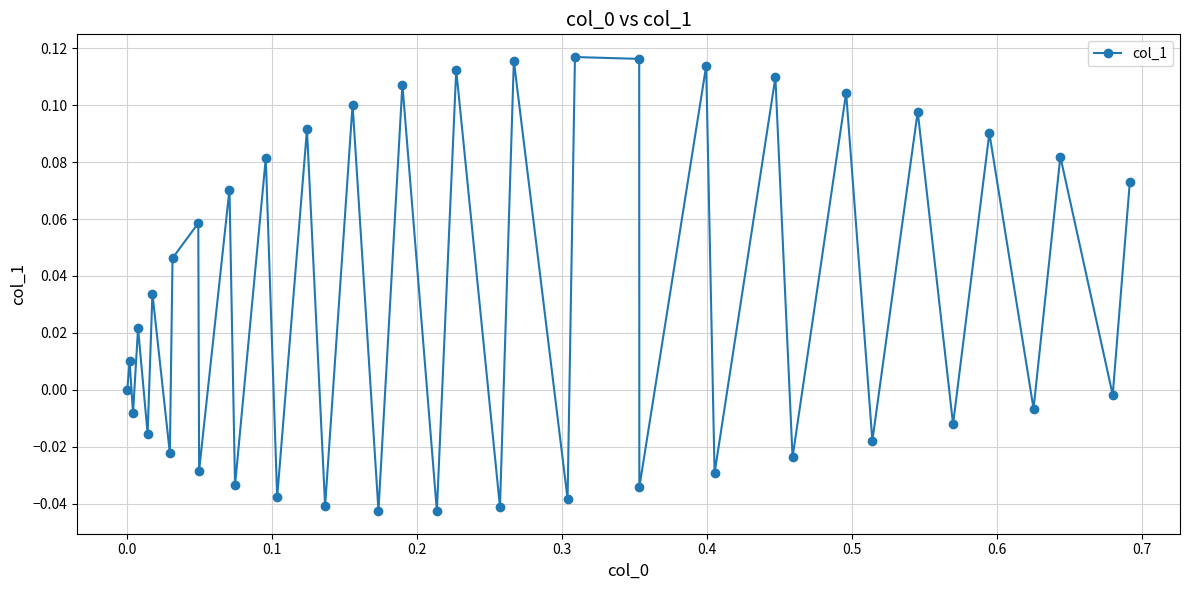

True or false: there are more than 1 points higher than both neighbors.

True